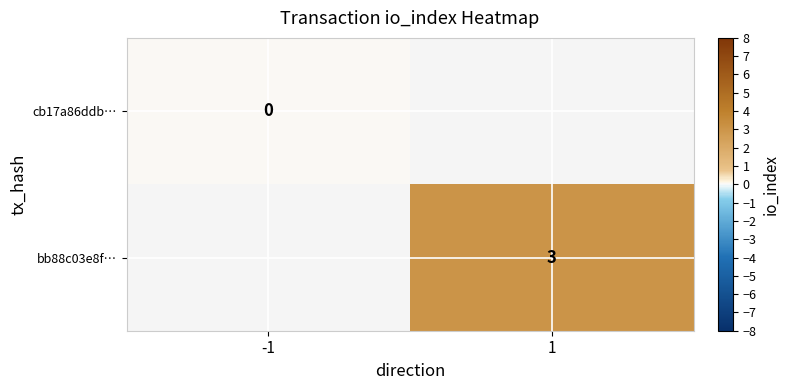

Is it true that bb88c03e8f… equals 4.1 at 1?

False